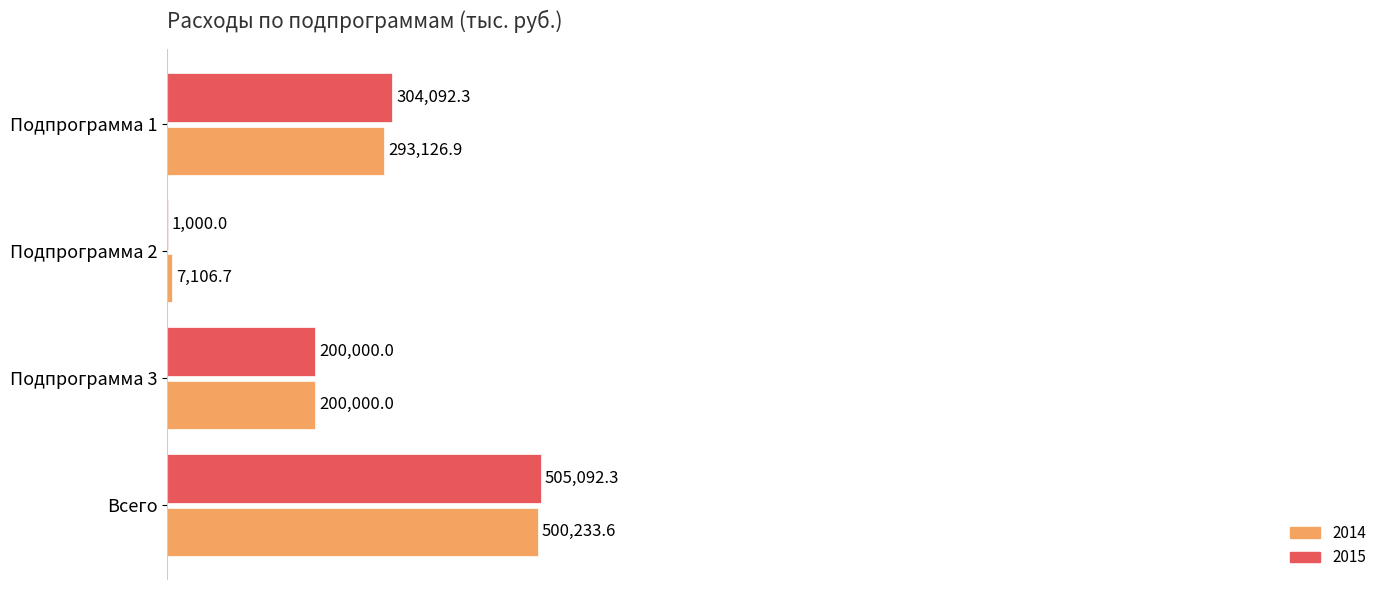

Read the 2015 value at Подпрограмма 3.

200000.0